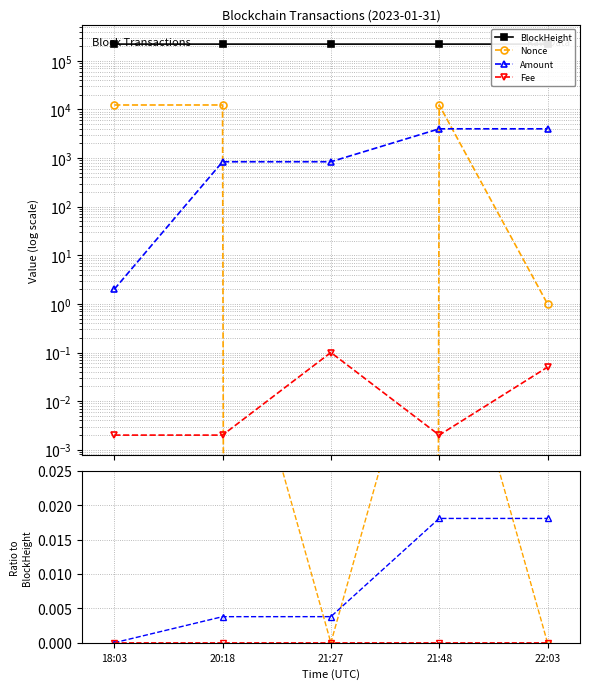

True or false: Fee and BlockHeight cross at least once.

False